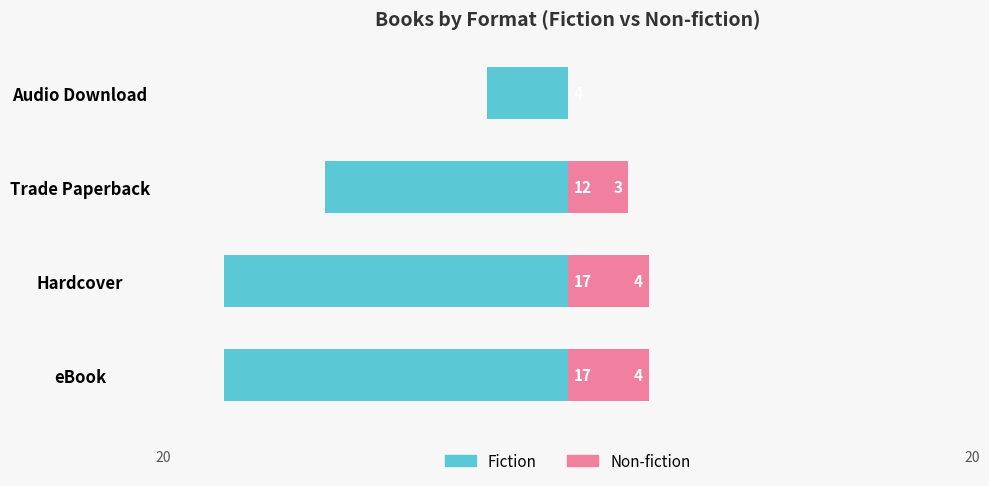

What is the average value of the Fiction series?

-12